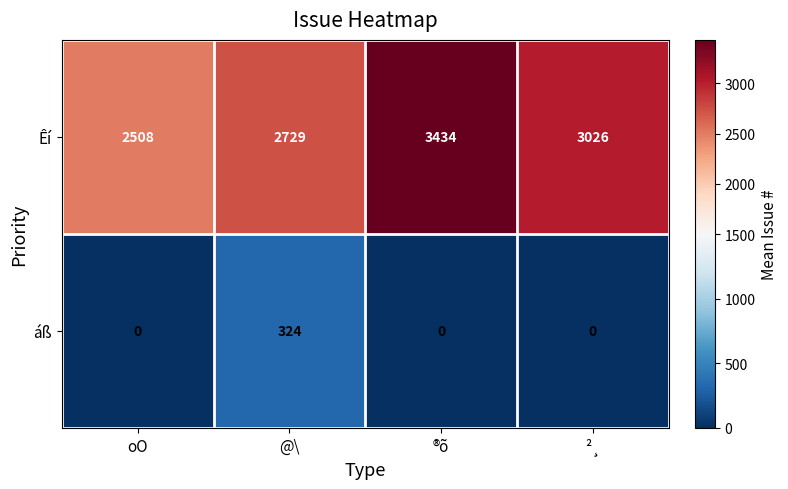

What is the difference between the Êí values at ²¸ and ®õ?

408